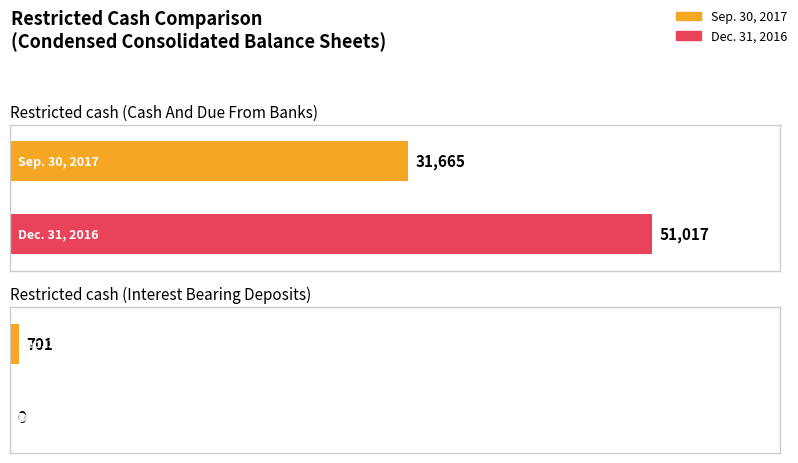

List the labels in order of Dec. 31, 2016 value, largest first.

Restricted cash (Cash And Due From Banks), Restricted cash (Interest Bearing Deposits)